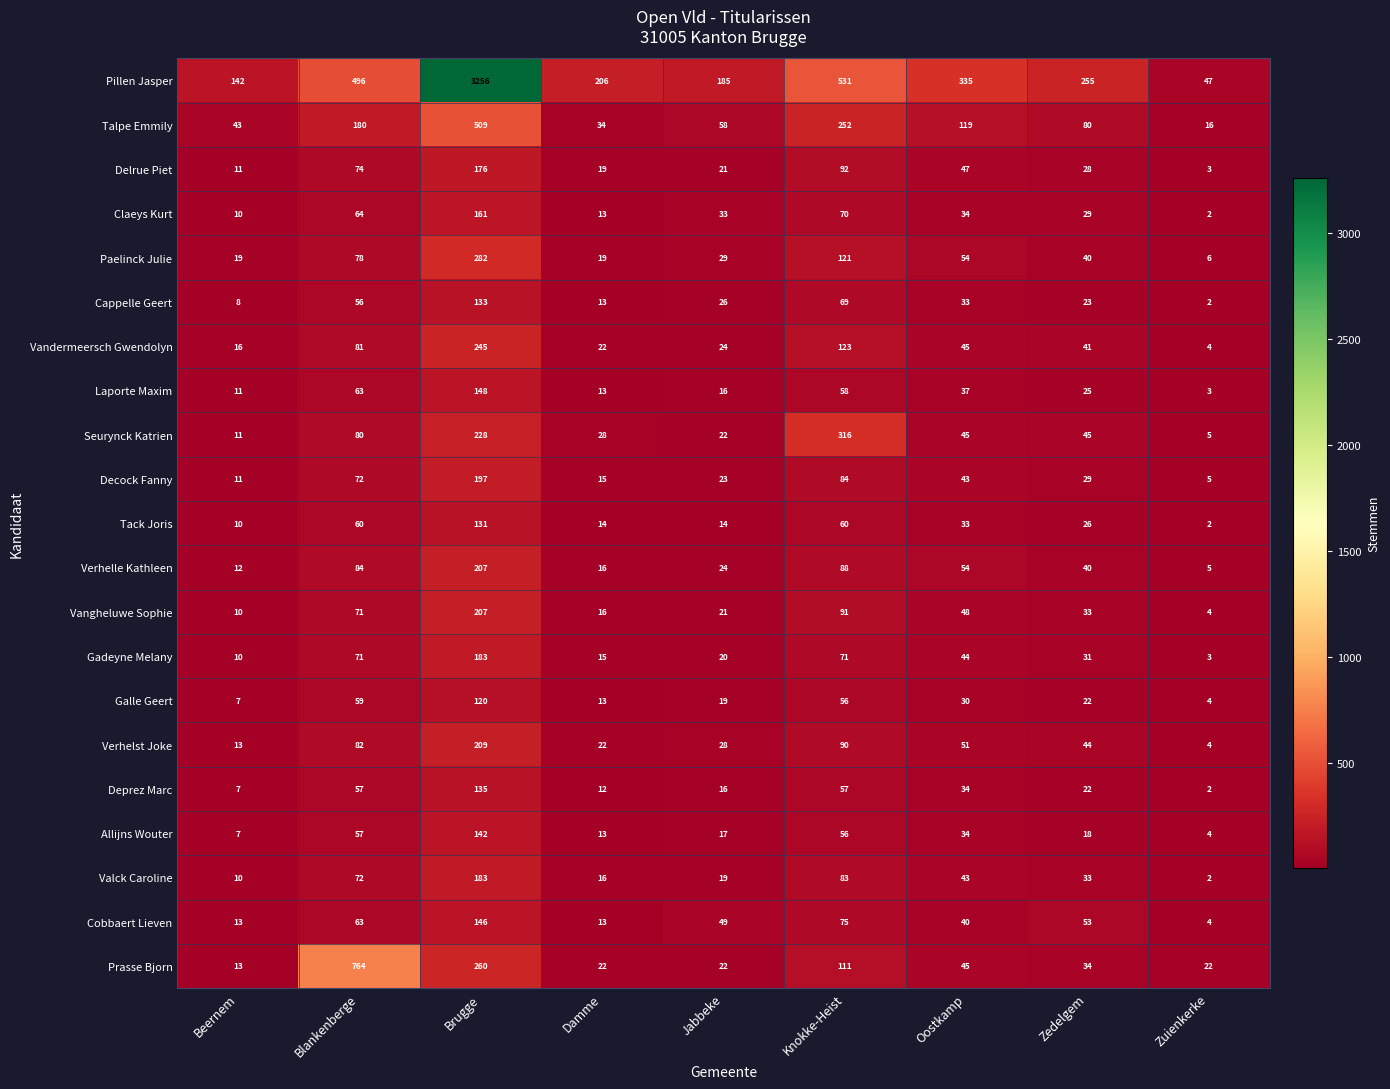

The value of Pillen Jasper at Brugge is 756. True or false?

False